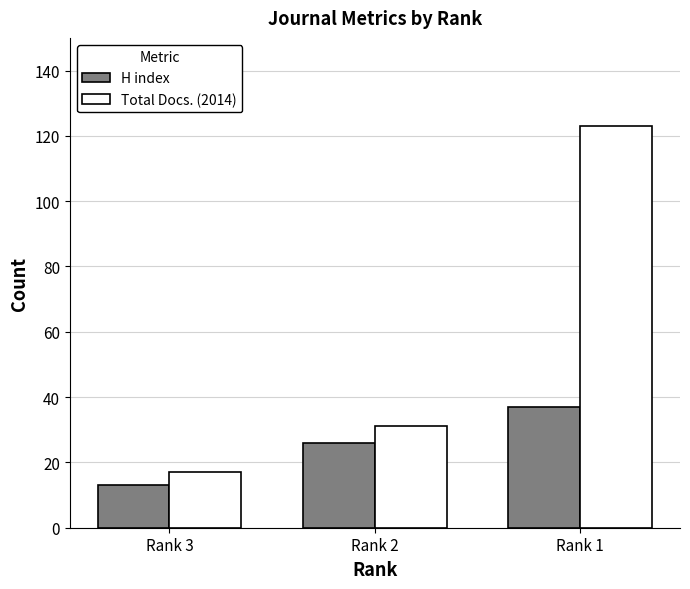

What is the minimum value for H index?

13